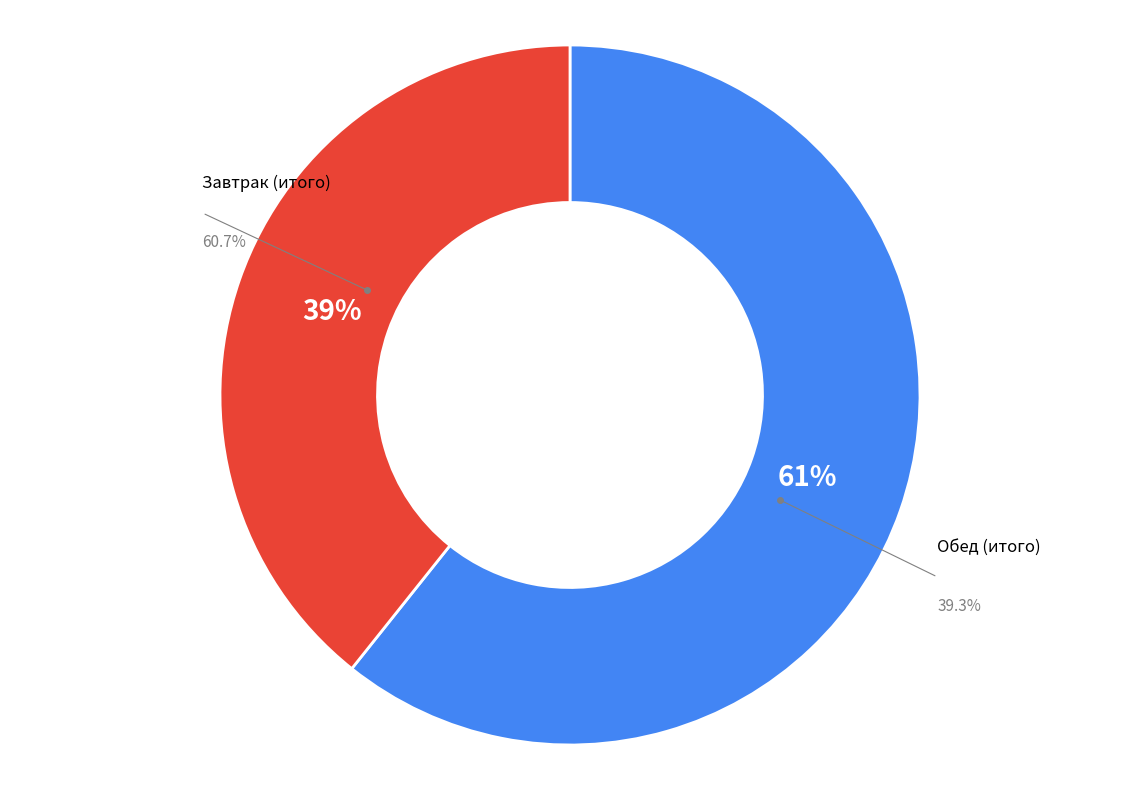

The Обед (итого) slice represents 33% of the pie. True or false?

False